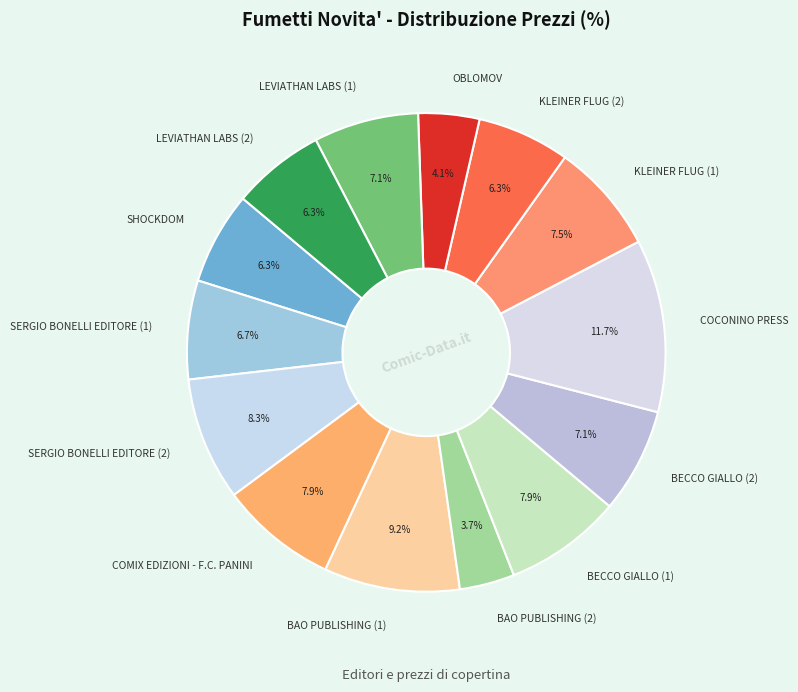

Which slice is the largest?

COCONINO PRESS